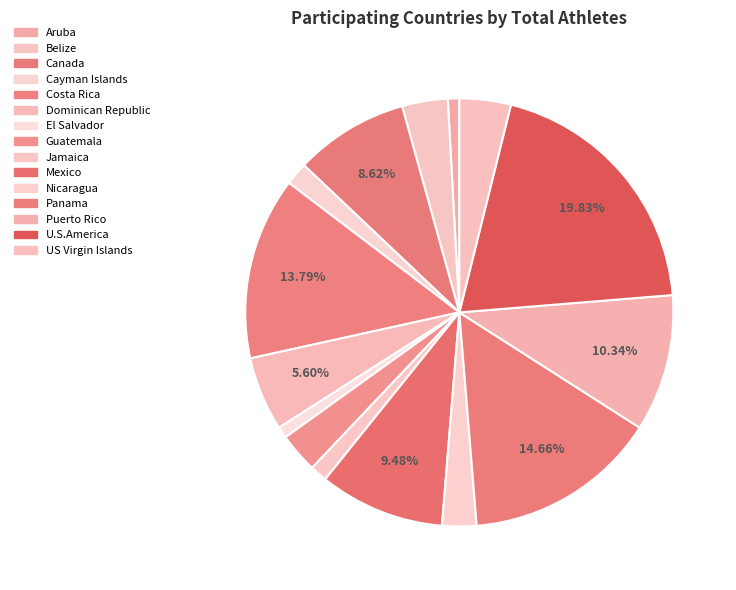

How many segments does this pie chart have?

15